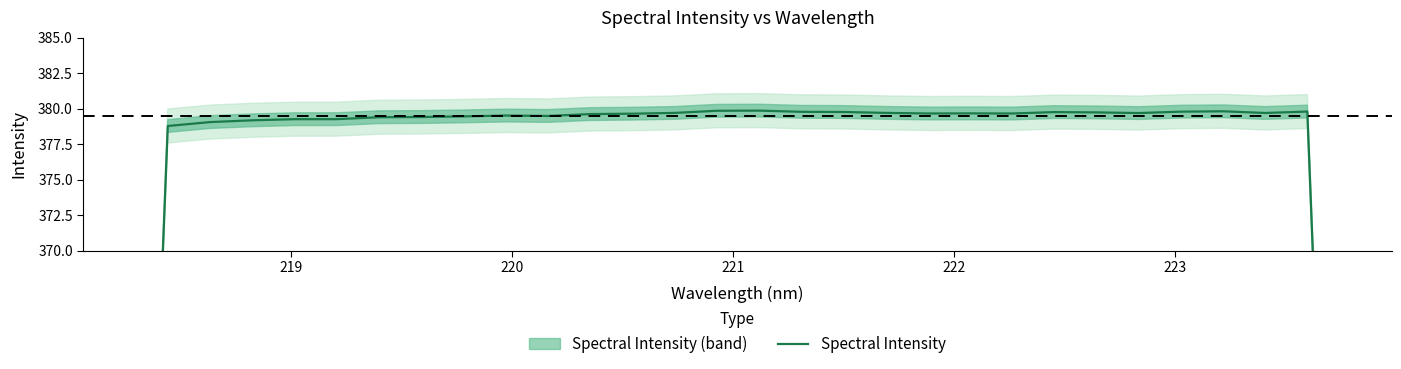

What is the label of the 28th point from the right?

222